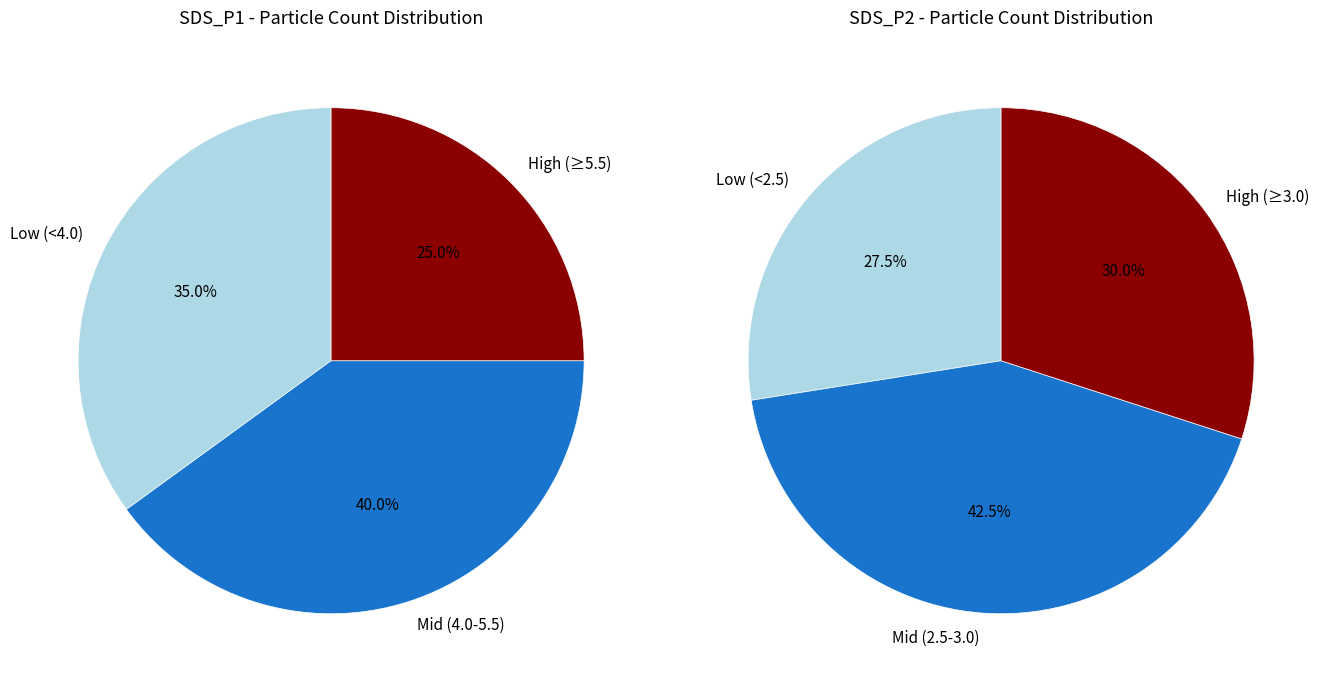

Which series has the largest range (max minus min)?

SDS_P1